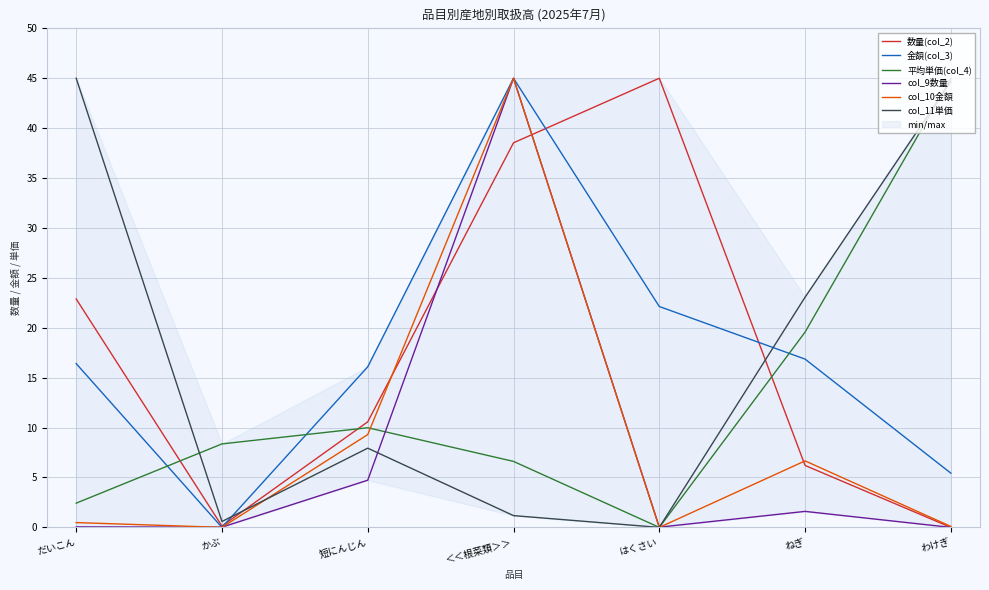

What is the approximate value of col_10金額 at わけぎ?

0.1